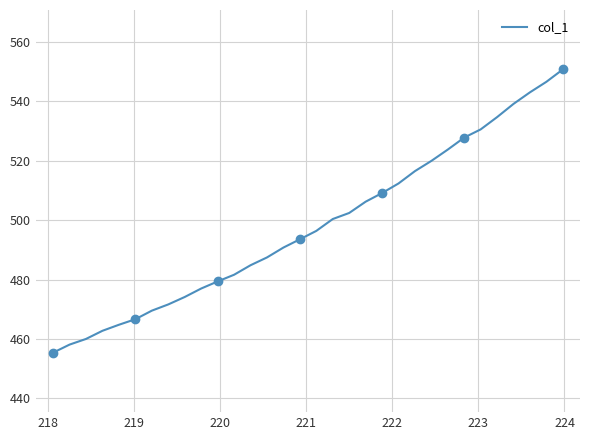

Reading left to right, extract all data points from this chart.

455.4	458.1	460.0	462.8	464.8	466.6	469.5	471.6	474.1	477.0	479.4	481.6	484.8	487.4	490.8	493.5	496.4	500.3	502.4	506.2	509.1	512.3	516.5	519.9	523.7	527.7	530.5	534.6	539.1	543.0	546.5	550.7